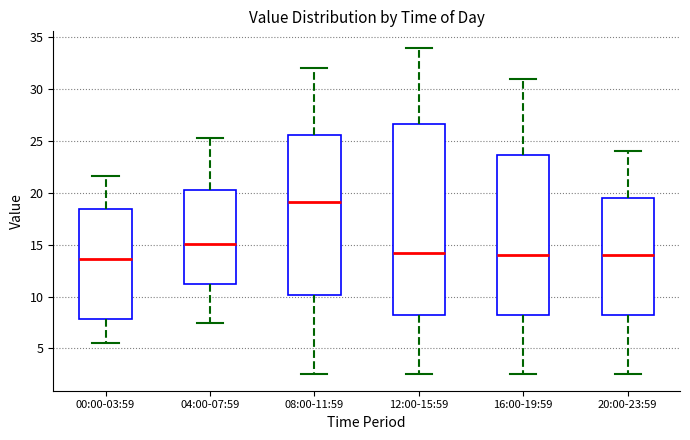

Reading left to right, read every box against the y-axis: the position of its median line, the range the box covers, and the ends of its whiskers. The values are not printed on the chart, so give them approximately, as read against the axis.

00:00-03:59: median 13.5, box 8.0 to 18.5, whiskers 5.5 to 21.5
04:00-07:59: median 15.0, box 11.0 to 20.5, whiskers 7.5 to 25.5
08:00-11:59: median 19.0, box 10.0 to 25.5, whiskers 2.5 to 32.0
12:00-15:59: median 14.5, box 8.5 to 26.5, whiskers 2.5 to 34.0
16:00-19:59: median 14.0, box 8.5 to 23.5, whiskers 2.5 to 31.0
20:00-23:59: median 14.0, box 8.5 to 19.5, whiskers 2.5 to 24.0